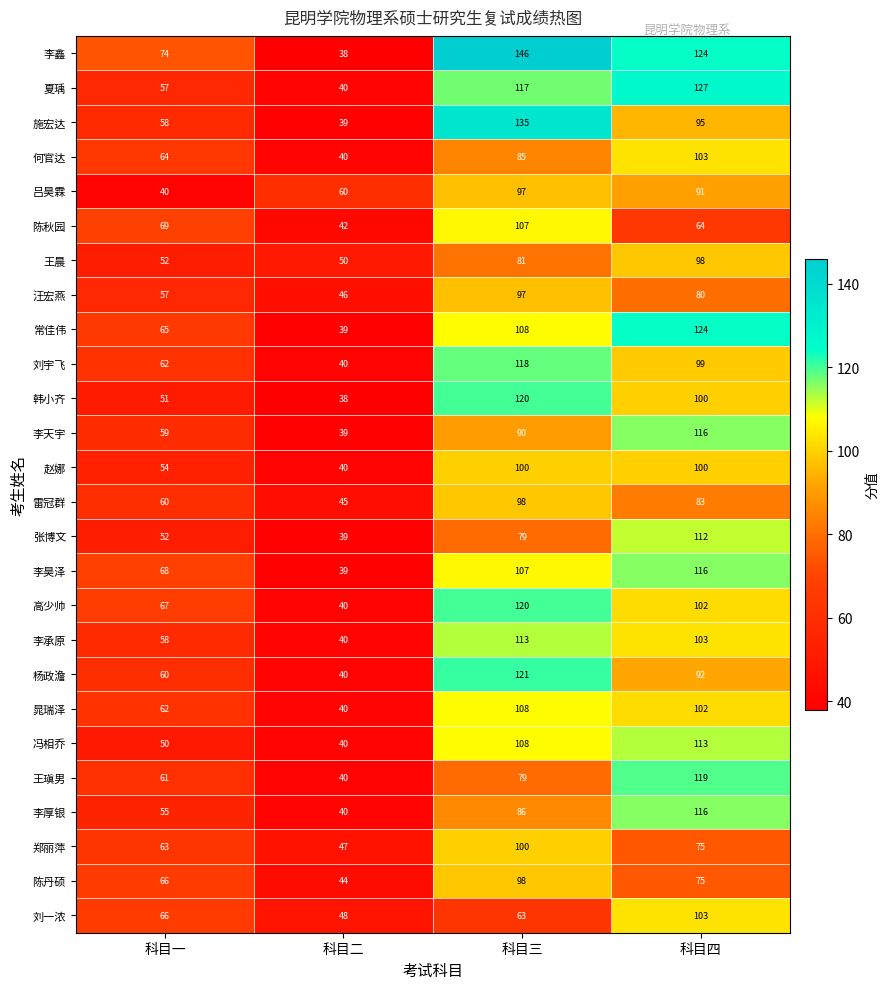

How many data points does each series have?

4